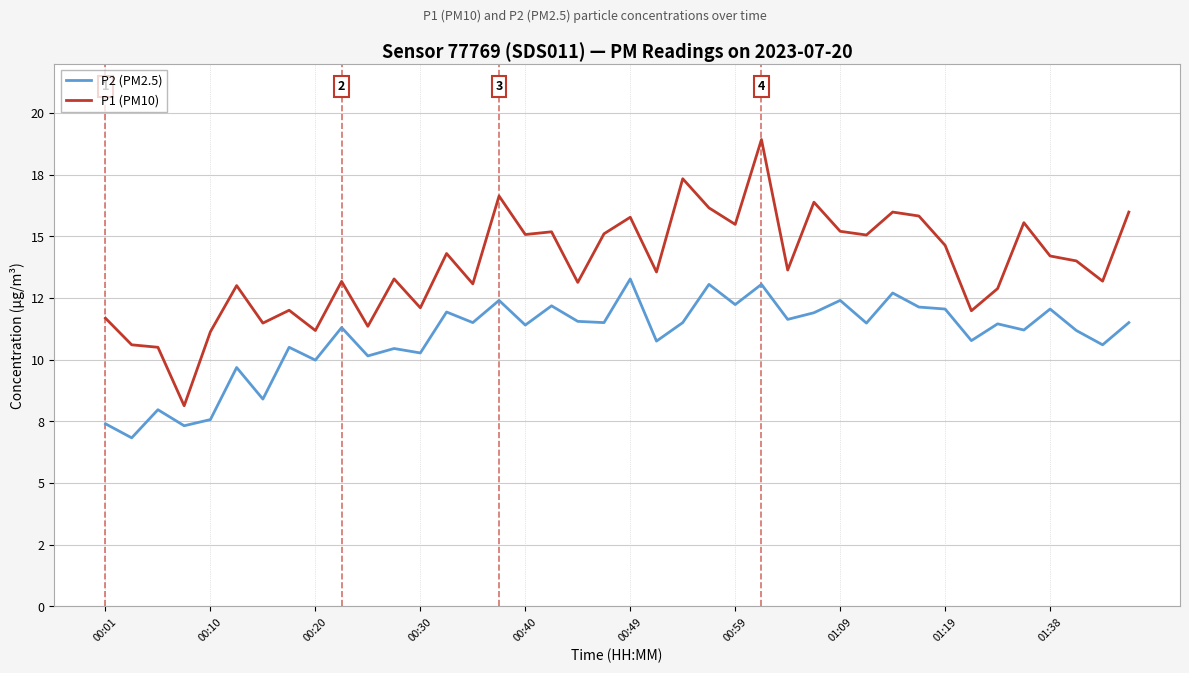

At which label is P1 (PM10) closest to 13?

00:49